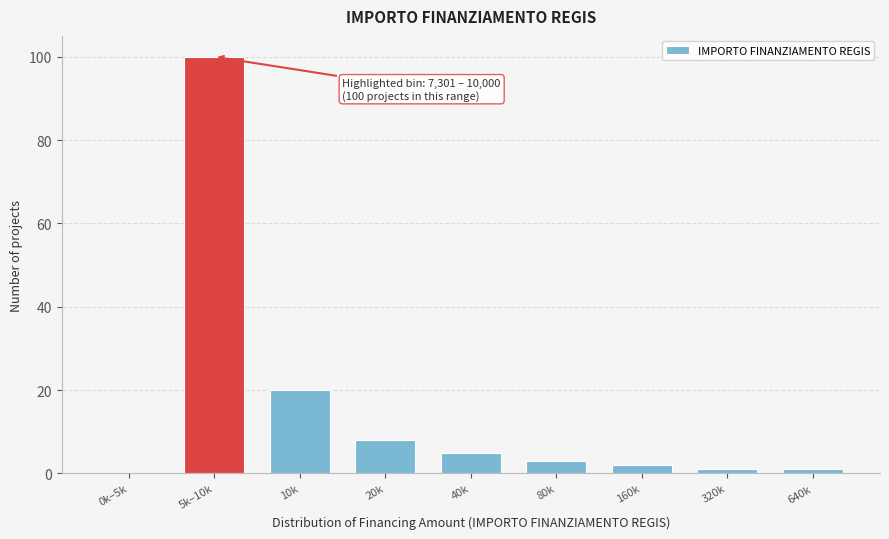

Reading left to right, extract all data points from this chart.

0k–5k=0	5k–10k=100	10k=20	20k=8	40k=5	80k=3	160k=2	320k=1	640k=1